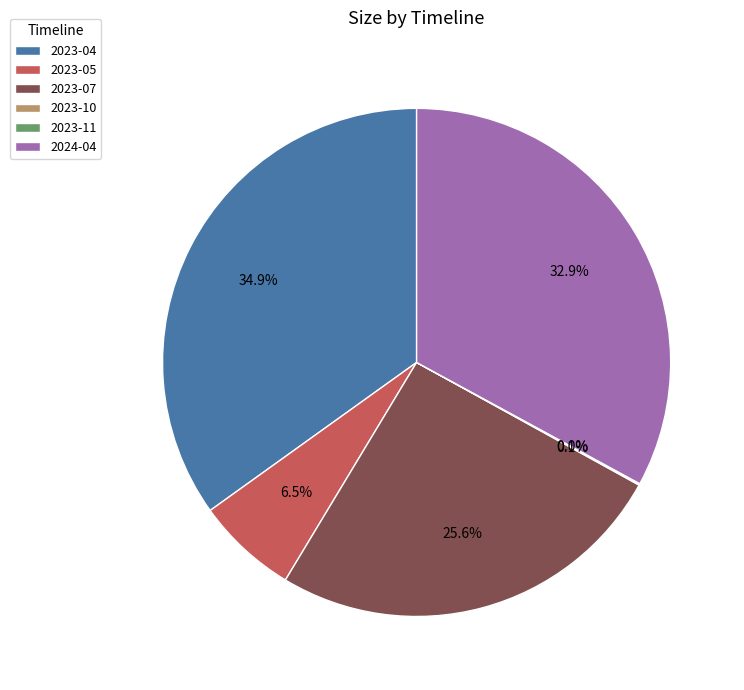

What is the ratio of the value at 2024-04 to the value at 2023-05?

5.1